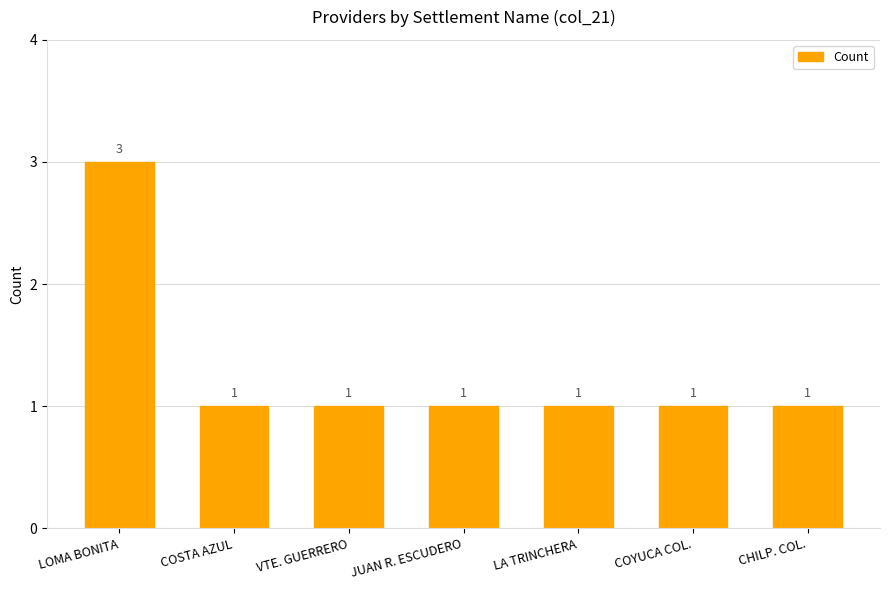

How many values are between 1 and 2?

6